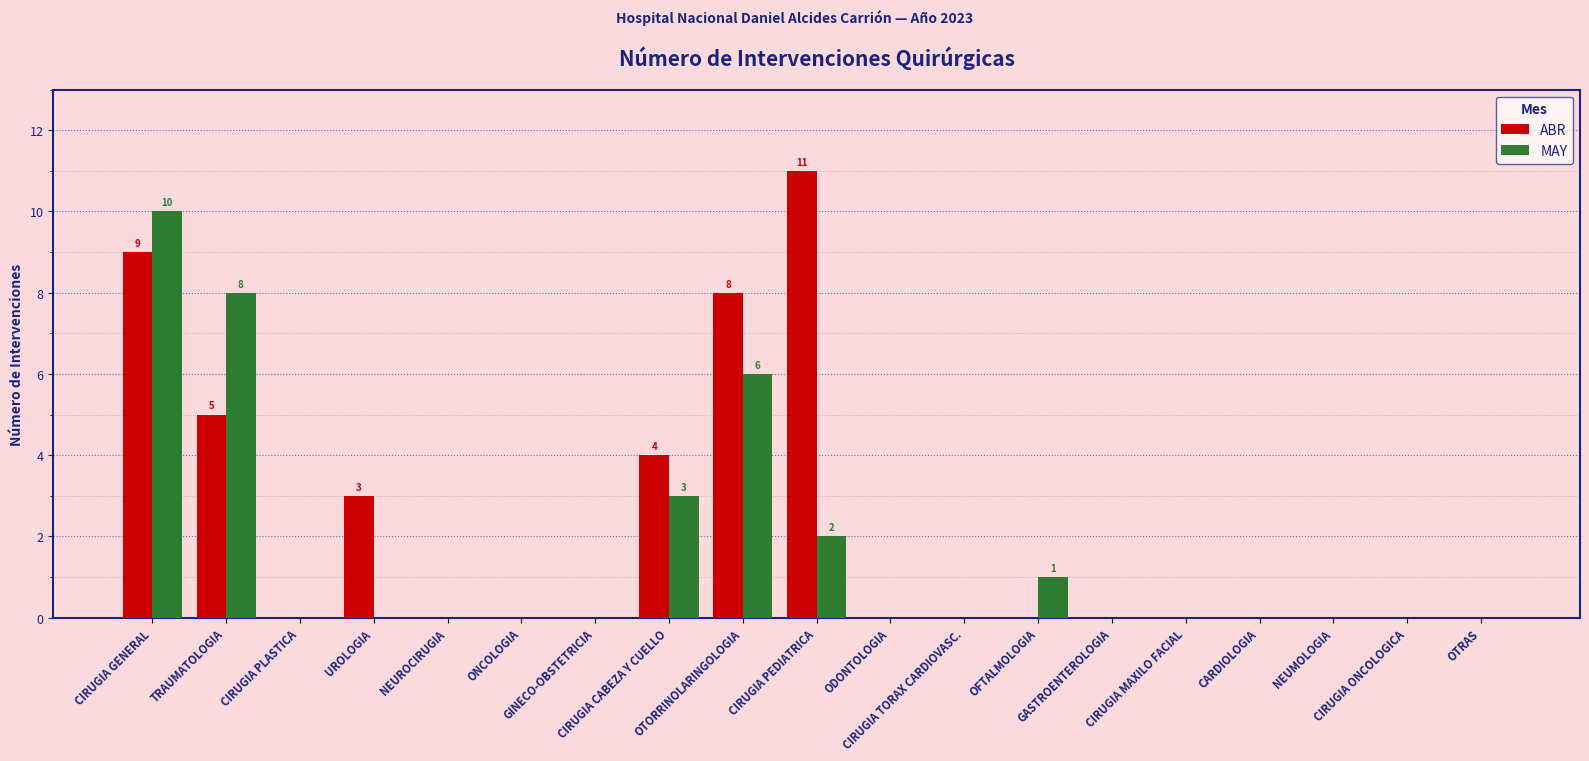

What is the highest value of the MAY series?

10